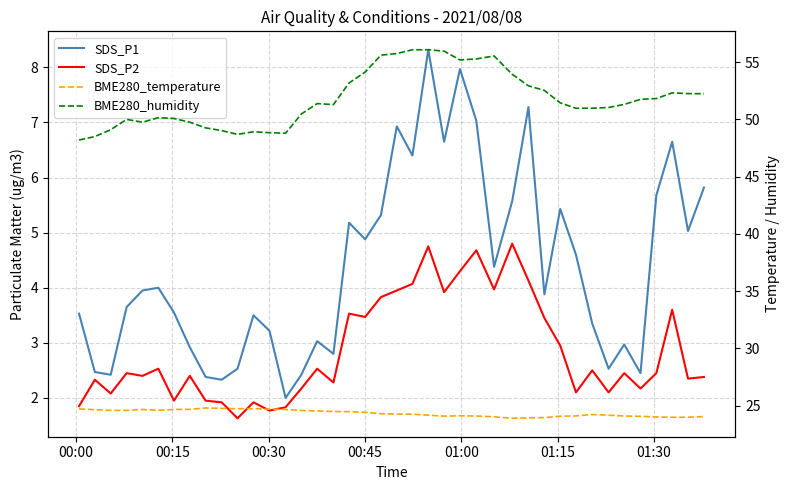

Reading left to right, what are all the values shown in this chart?

SDS_P1: 3.5	2.5	2.4	3.6	4.0	4.0	3.5	2.9	2.4	2.3	2.5	3.5	3.2	2.0	2.4	3.0	2.8	5.2	4.9	5.3	6.9	6.4	8.3	6.7	8.0	7.0	4.4	5.6	7.3	3.9	5.4	4.6	3.4	2.5	3.0	2.5	5.7	6.7	5.0	5.8
SDS_P2: 1.9	2.3	2.1	2.5	2.4	2.5	1.9	2.4	1.9	1.9	1.6	1.9	1.8	1.8	2.2	2.5	2.3	3.5	3.5	3.8	4.0	4.1	4.8	3.9	4.3	4.7	4.0	4.8	4.1	3.5	3.0	2.1	2.5	2.1	2.5	2.2	2.5	3.6	2.4	2.4
BME280_temperature: 24.7	24.6	24.6	24.6	24.7	24.6	24.7	24.7	24.8	24.8	24.7	24.7	24.7	24.7	24.6	24.5	24.5	24.5	24.4	24.3	24.3	24.3	24.2	24.1	24.1	24.1	24.0	23.9	23.9	24.0	24.1	24.1	24.2	24.2	24.1	24.1	24.0	24.0	24.0	24.1
BME280_humidity: 48.2	48.5	49.1	50.0	49.8	50.1	50.1	49.8	49.3	49.0	48.7	48.9	48.8	48.8	50.5	51.4	51.3	53.2	54.1	55.6	55.8	56.1	56.1	56.0	55.2	55.3	55.5	53.9	52.9	52.5	51.4	51.0	51.0	51.0	51.3	51.8	51.8	52.3	52.2	52.2